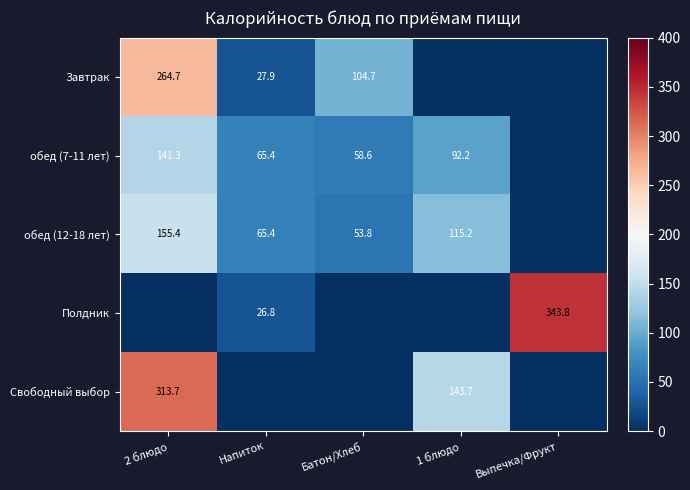

The Свободный выбор series shows -133.6 at Батон/Хлеб. True or false?

False